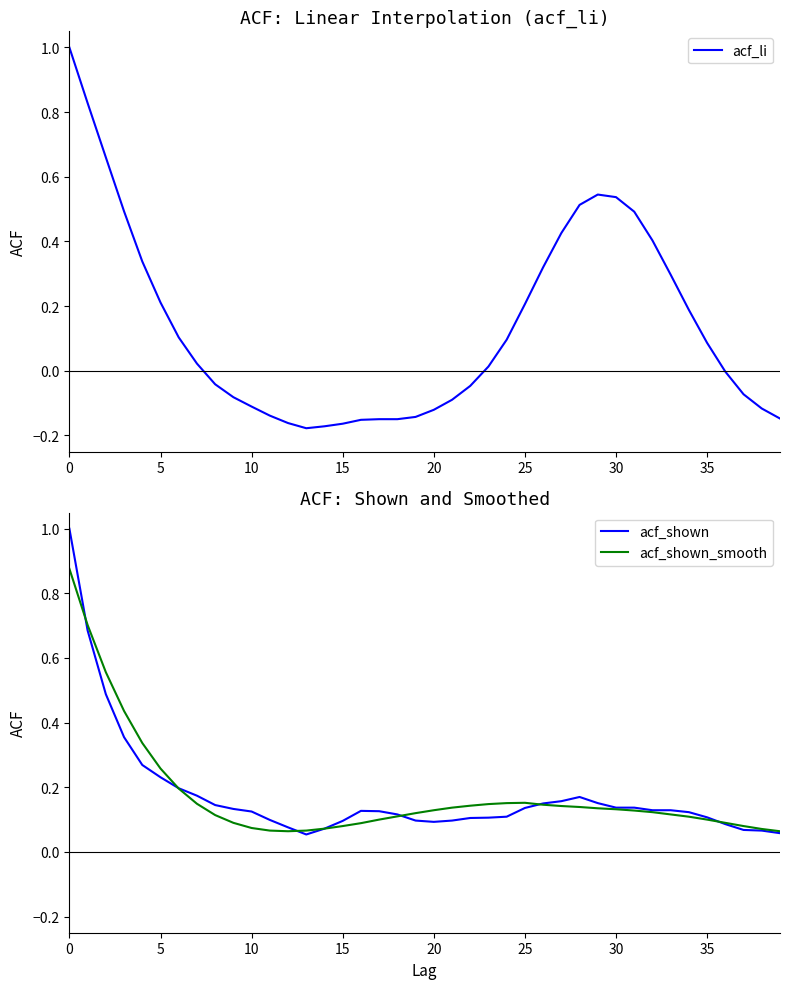

Is it true that acf_li equals 0.5 at 31?

True